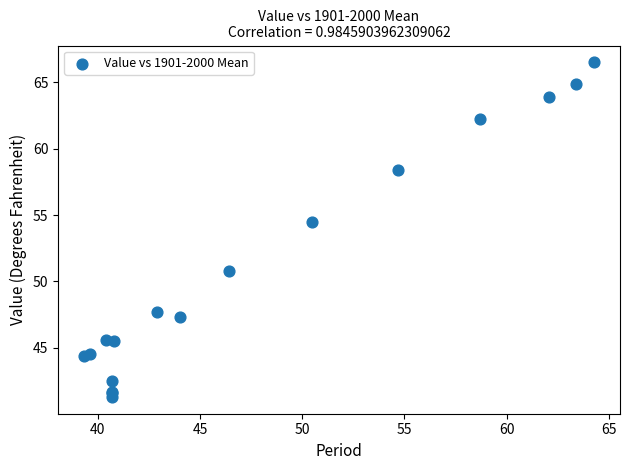

What Y value in the scatter plot is closest to 53?

54.5